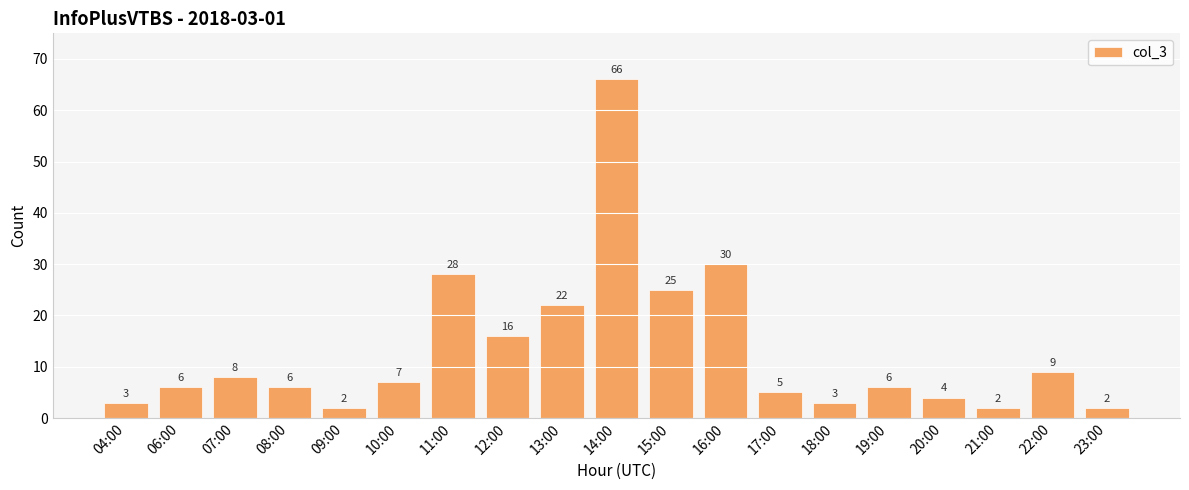

Read the value at 22:00.

9